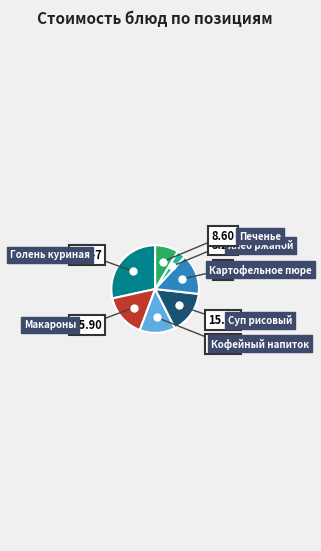

Is there a majority slice in this chart?

No